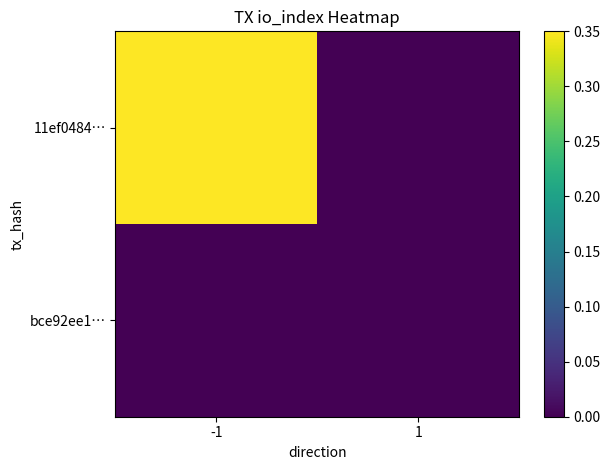

Reading left to right, list all the values displayed in this chart.

11ef0484…: -1=0.3	1=0.0
bce92ee1…: -1=0.0	1=0.0